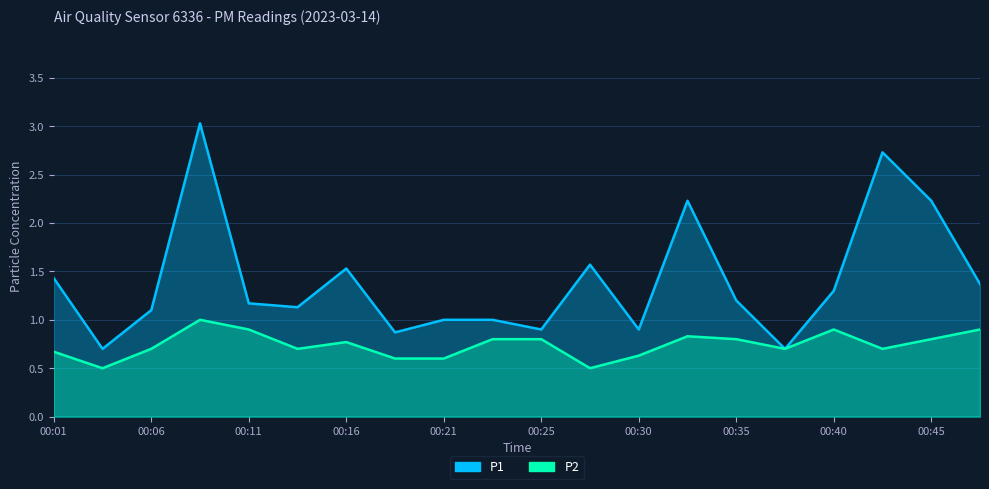

What is the minimum value shown in the chart?

0.5